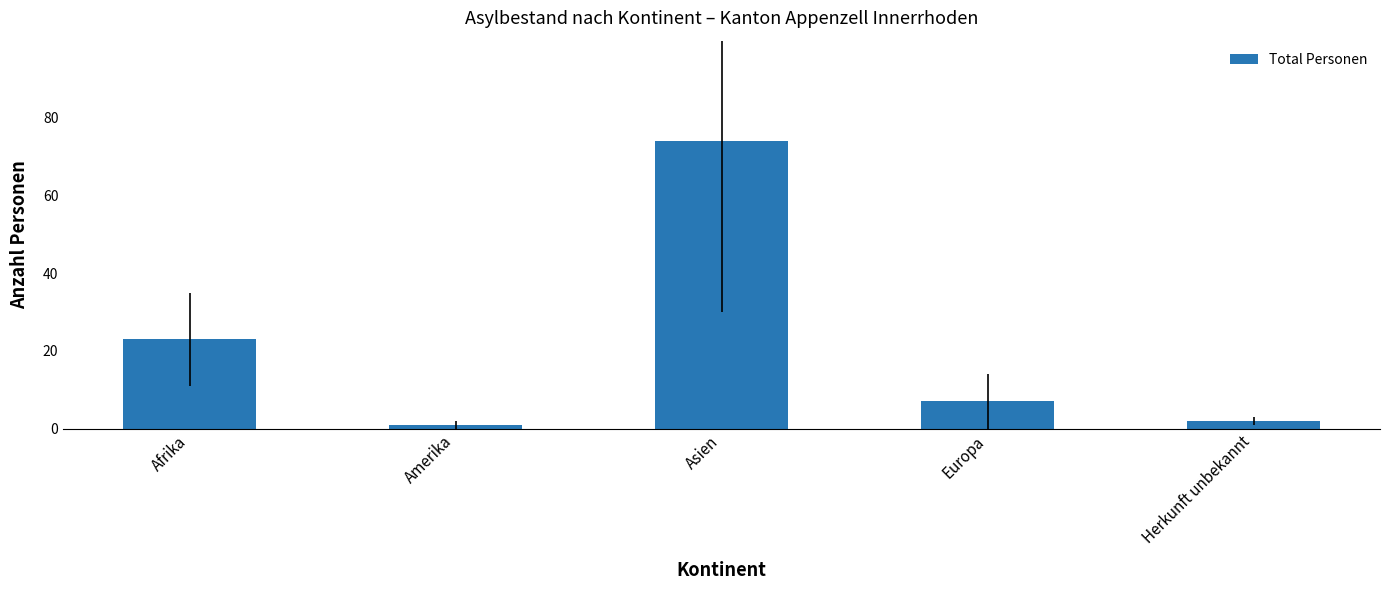

Reading left to right, list all the values displayed in this chart.

Afrika=23	Amerika=1	Asien=74	Europa=7	Herkunft unbekannt=2